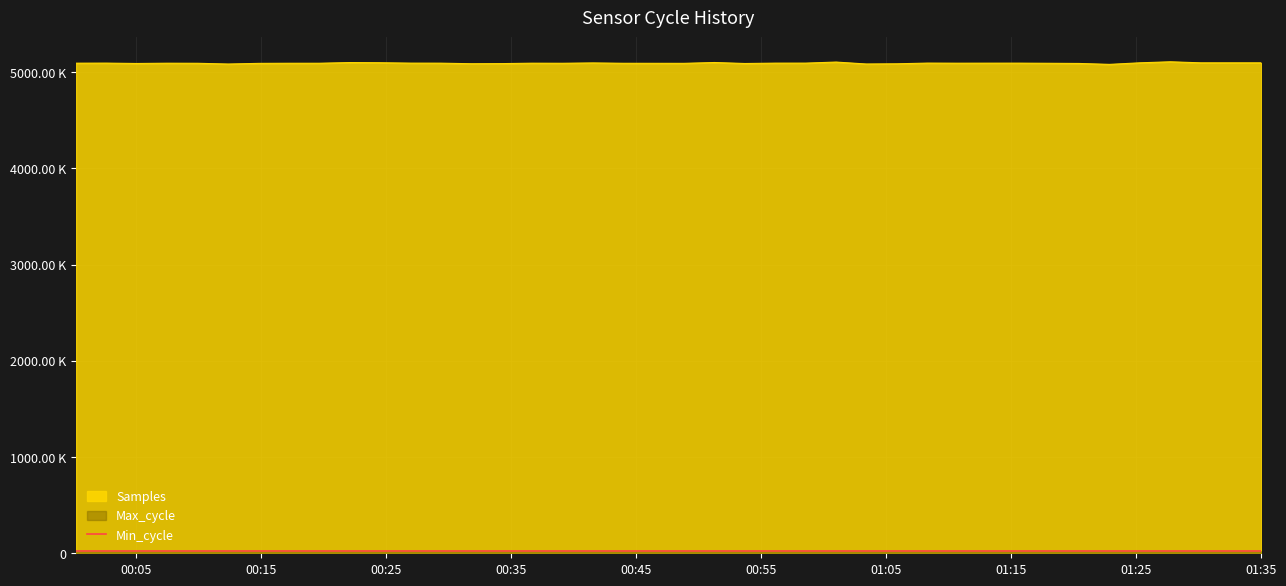

What is the total value across all series at 00:15?

5112.7